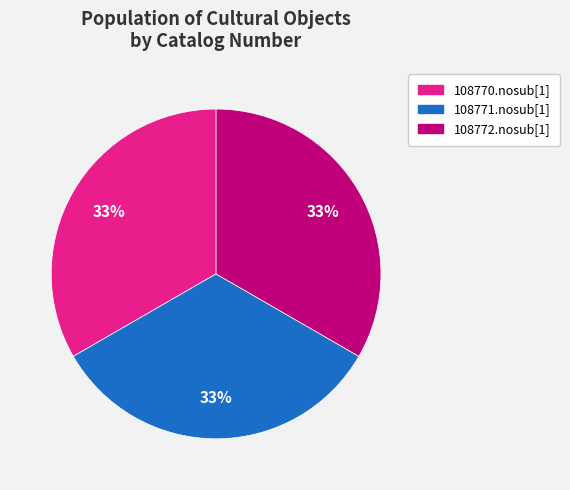

To the nearest percent, what is the average slice percentage?

33%